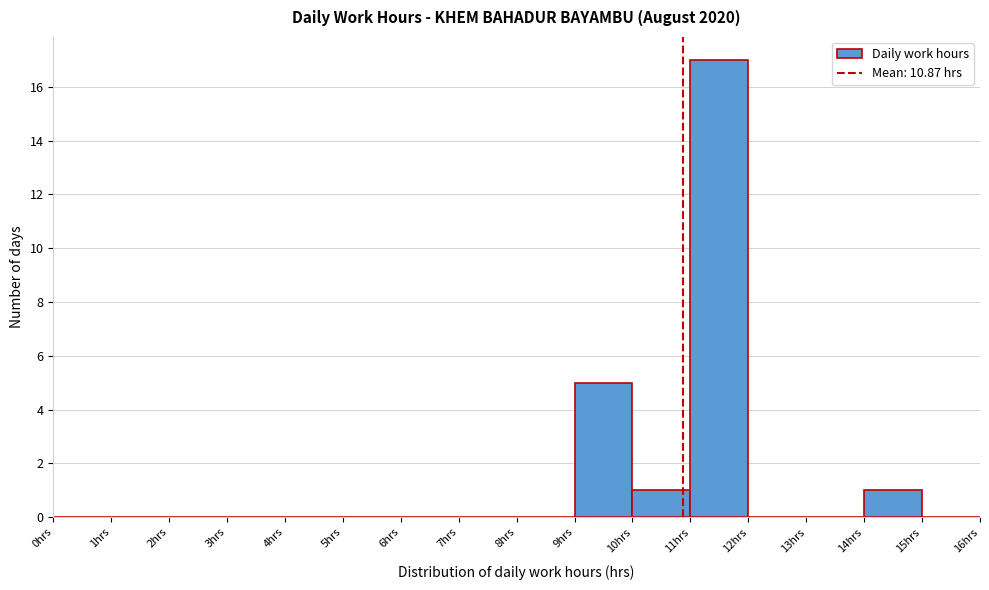

Which range on the x-axis has the tallest bar?

11 to 12